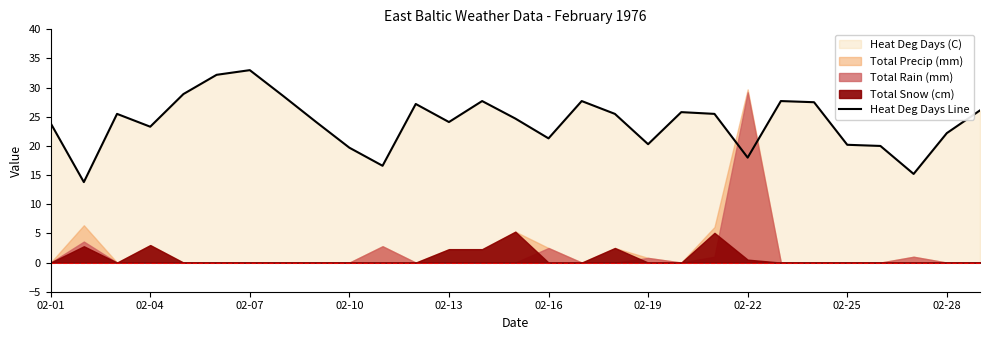

What is the lowest value of the Heat Deg Days Line series?

13.8